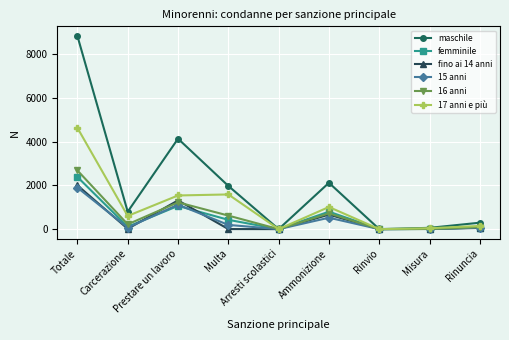

Rank the series by their maximum value, from highest to lowest.

maschile, 17 anni e più, 16 anni, femminile, fino ai 14 anni, 15 anni